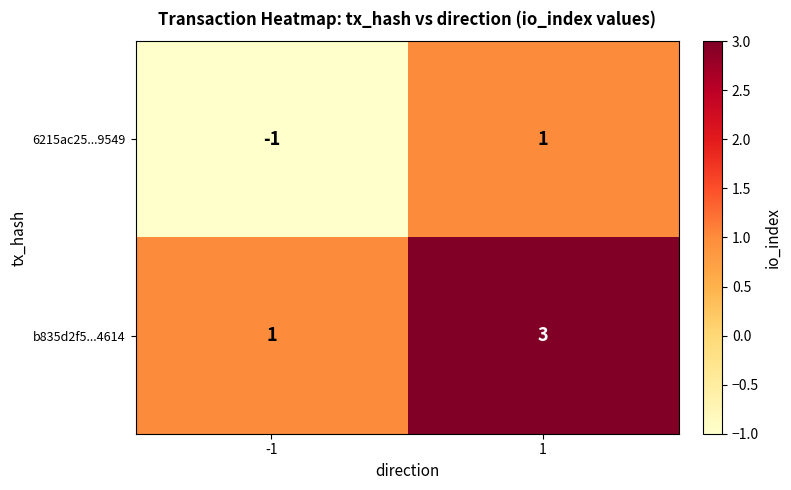

Which label corresponds to the largest value in the chart?

1